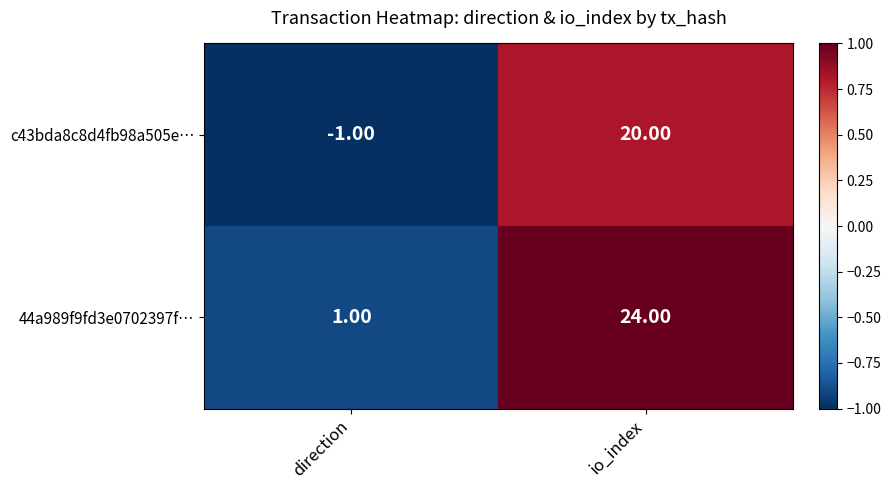

At which category is the sum across all series the highest?

io_index